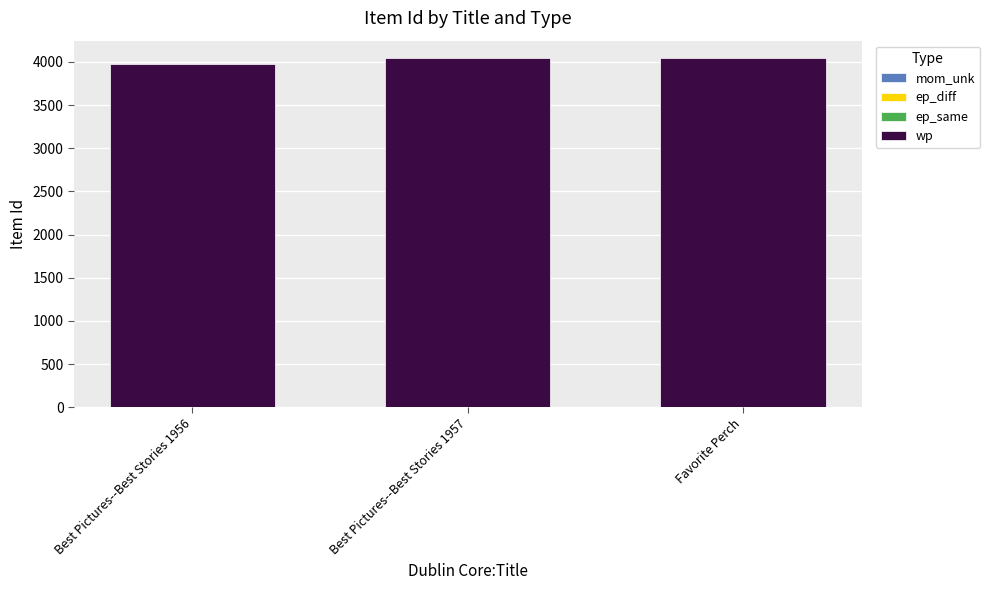

How many categories are shown in the chart?

3